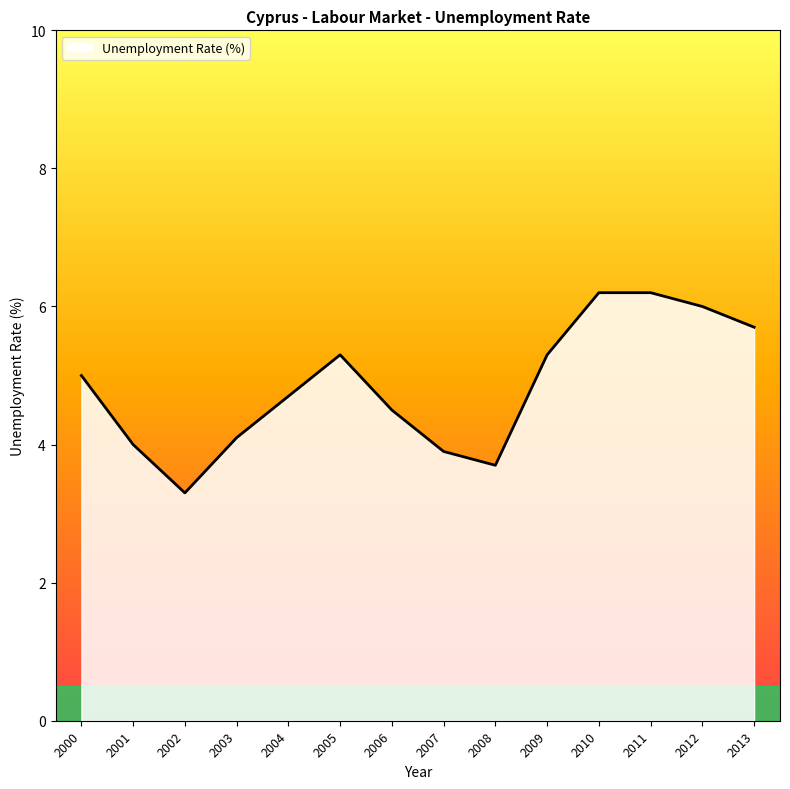

The chart shows a value of 1.6 at 2003. True or false?

False